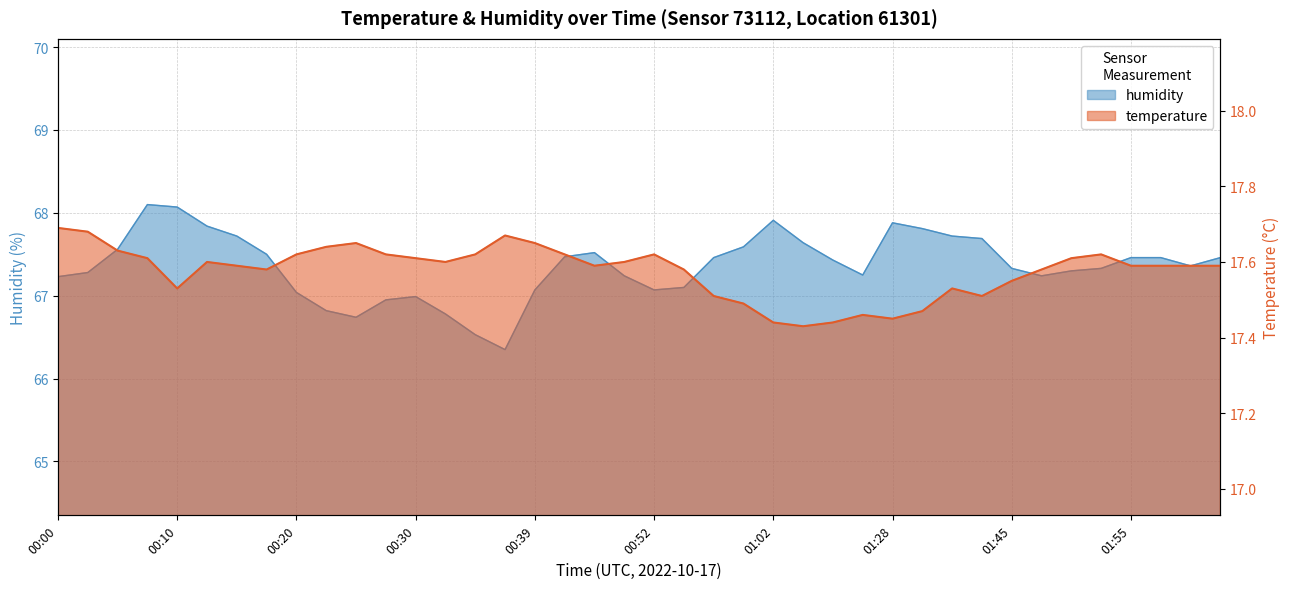

At which category is the sum across all series the highest?

00:07